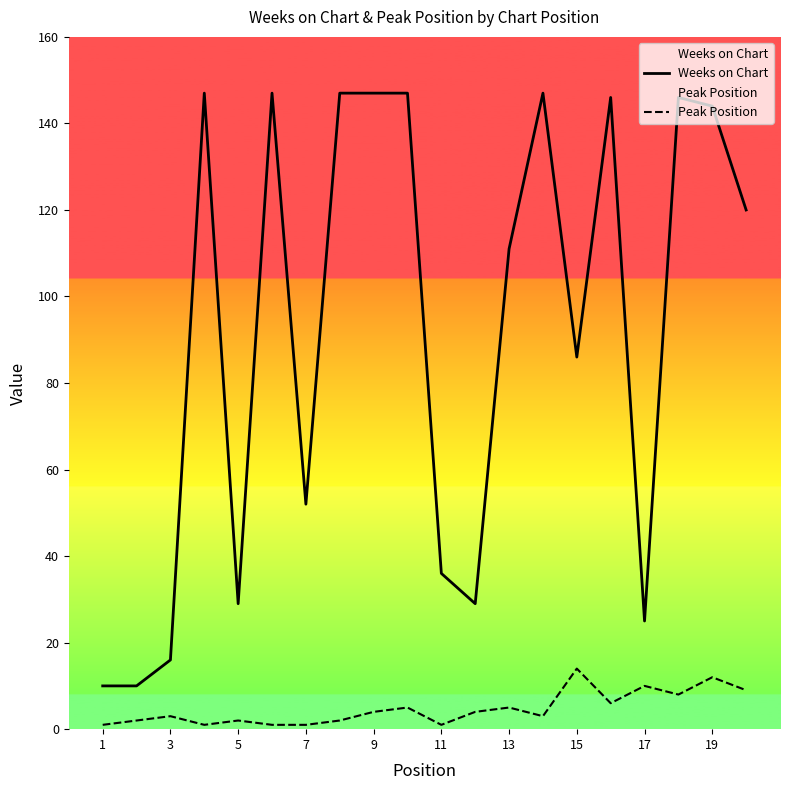

True or false: Weeks on Chart and Peak Position intersect in this chart.

False